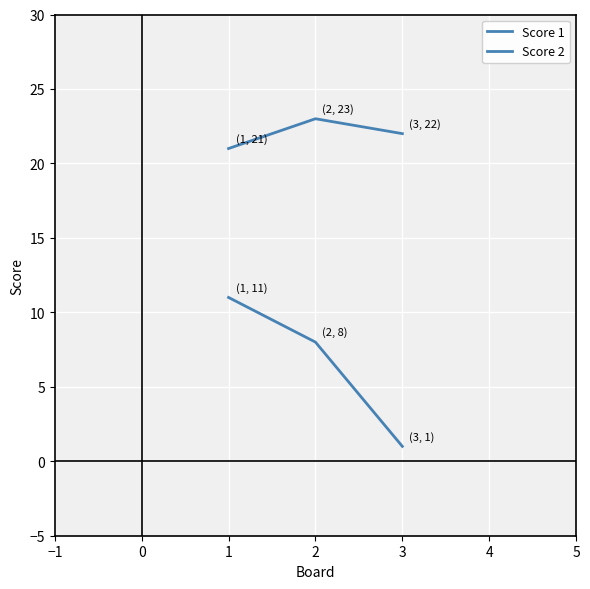

How many lines are shown in the chart?

2